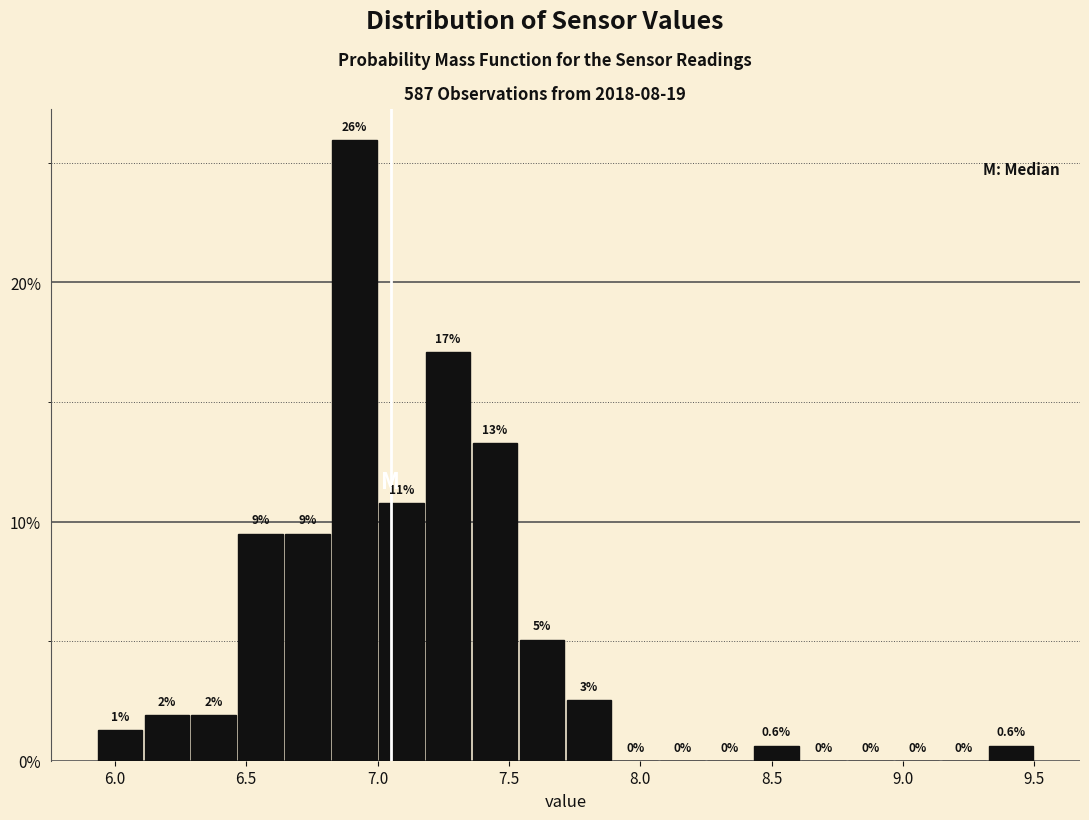

Around what value on the x-axis is the tallest bar? Give the approximate position of its centre, as read against the axis.

6.90